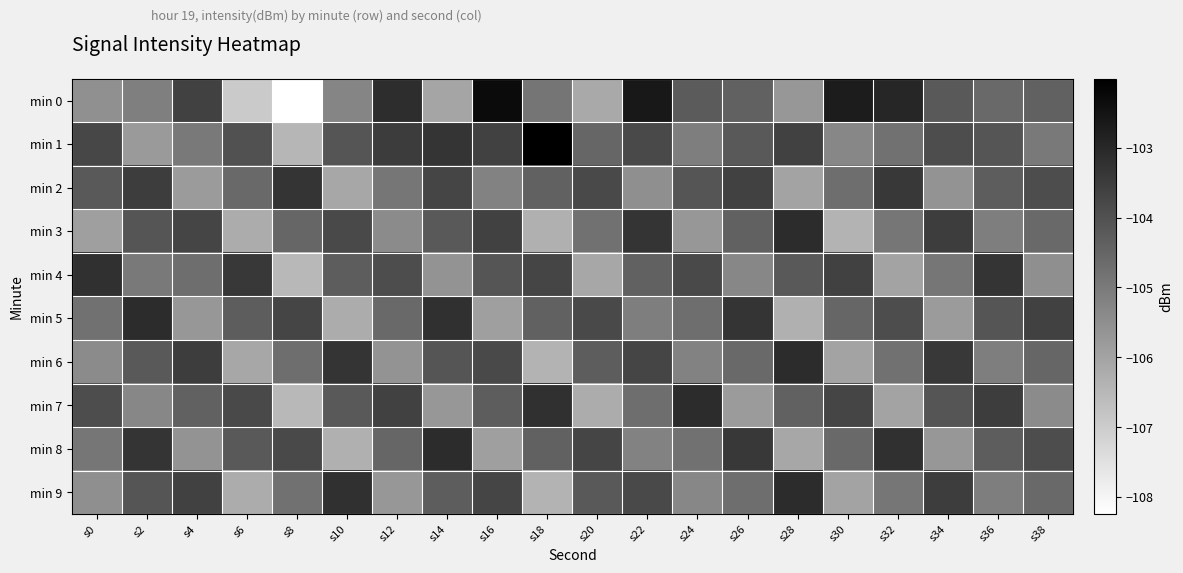

List the series in order of their peak value, highest first.

min 1, min 0, min 3, min 5, min 6, min 7, min 8, min 9, min 4, min 2